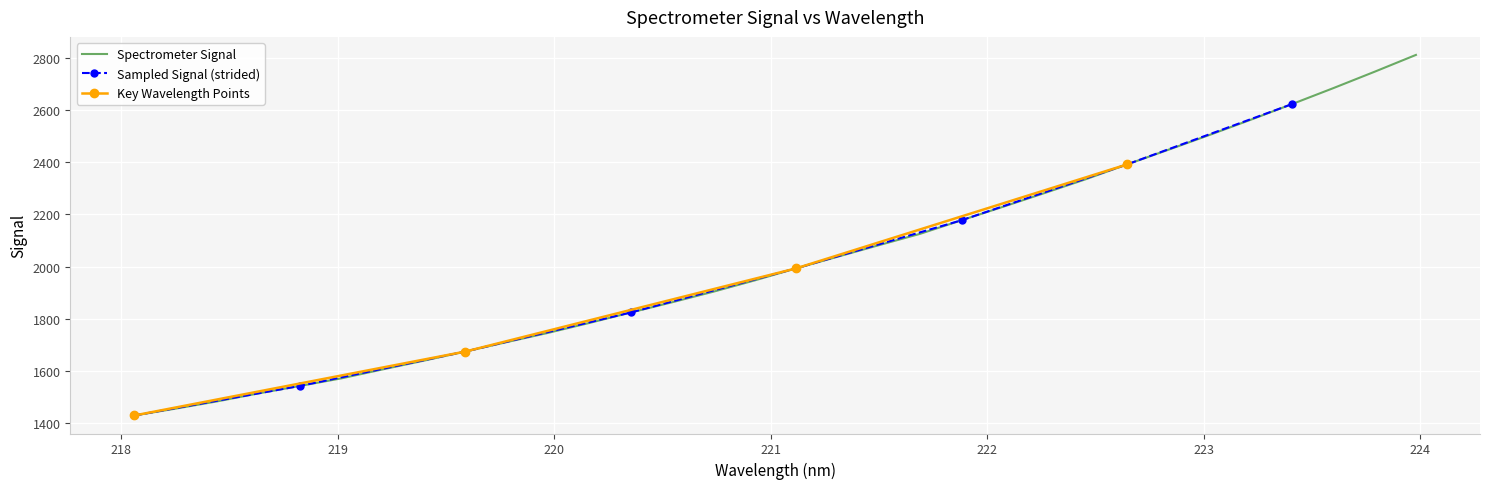

True or false: there are more than 2 points higher than both neighbors.

False